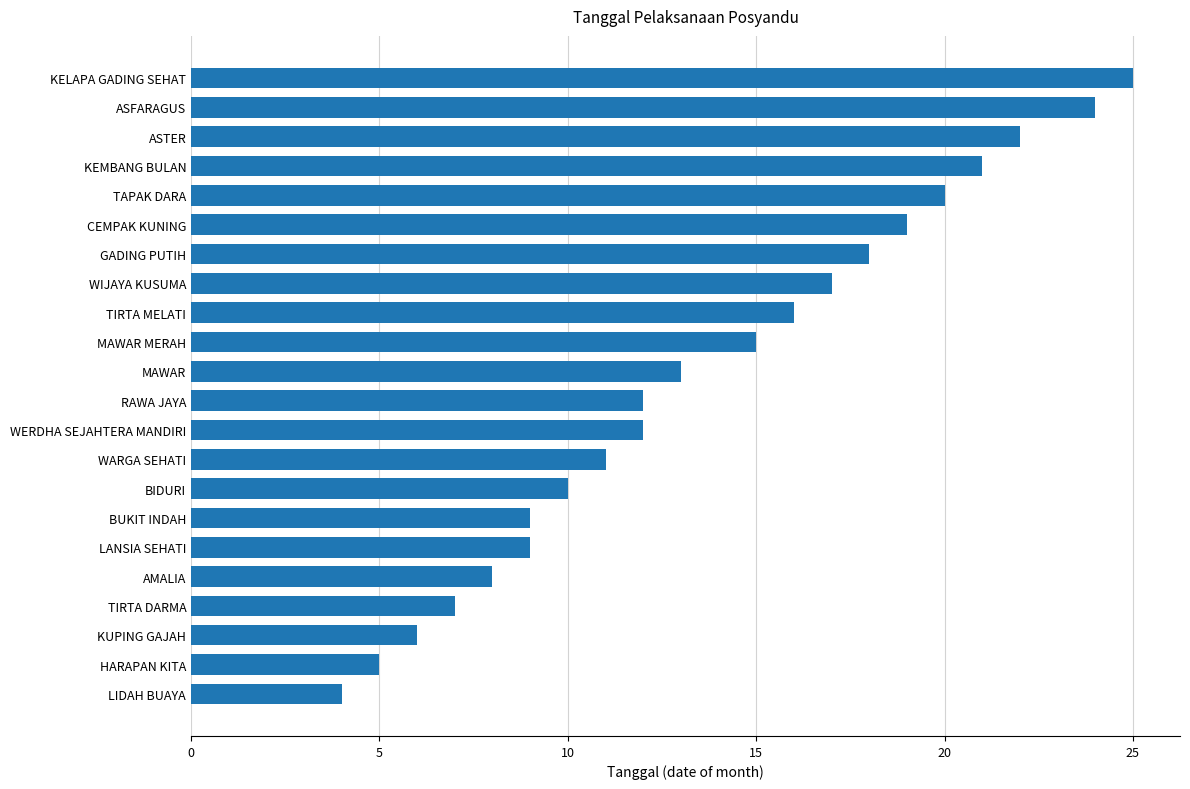

What is the sum of the values at MAWAR MERAH and LANSIA SEHATI?

24